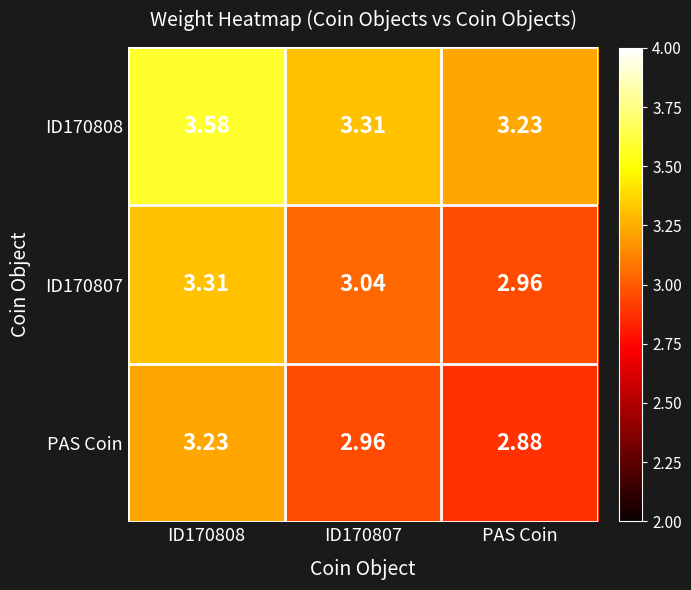

Which category has the lowest value across all series?

PAS Coin